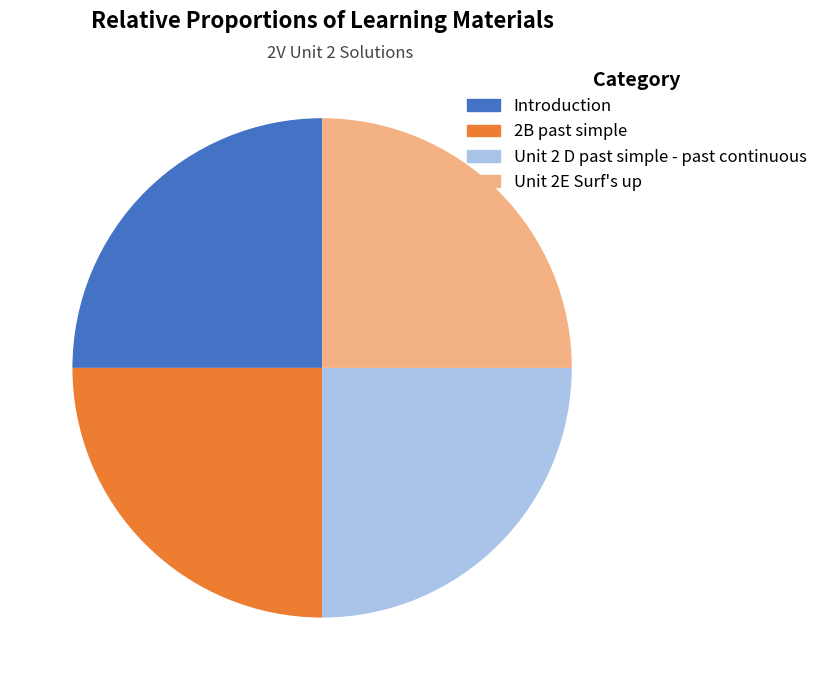

Count the number of slices in the pie.

4